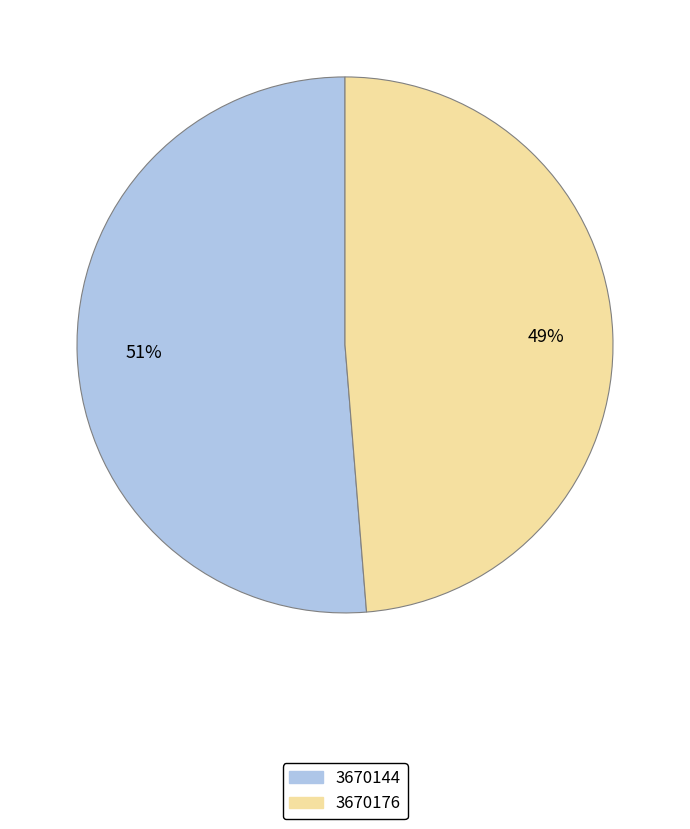

To the nearest percent, what is the average slice percentage?

50%